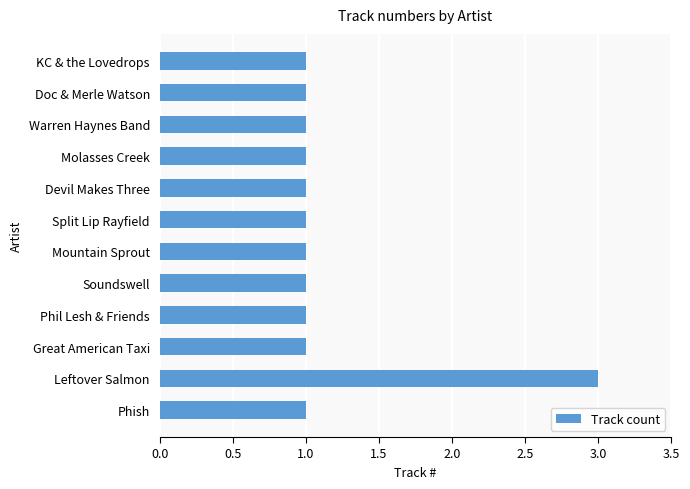

What is the sum of all values?

14